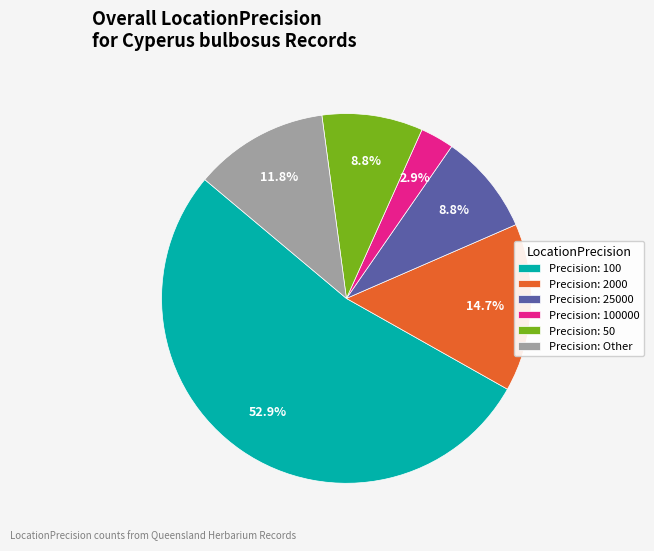

Does Precision: 100 account for over 50% of the chart?

Yes